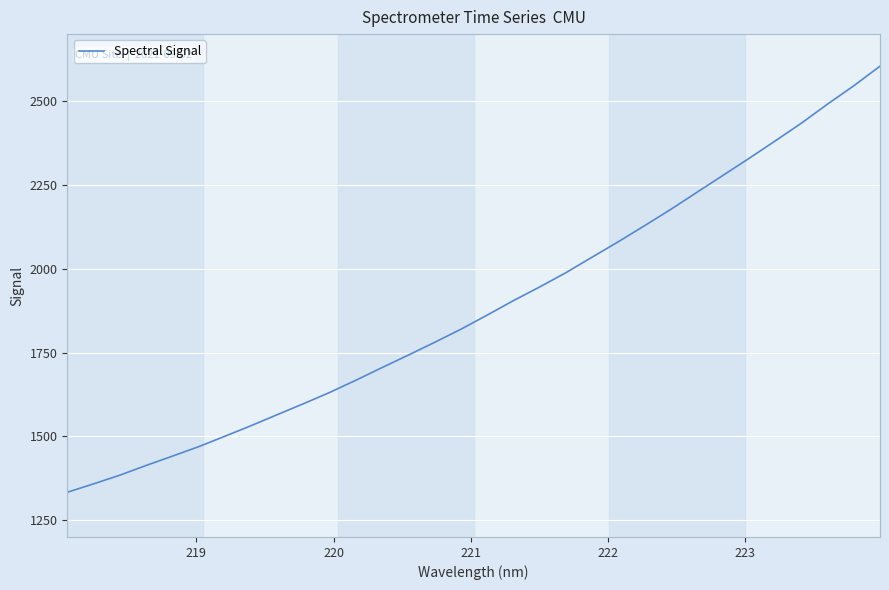

What is the average value?

1886.0